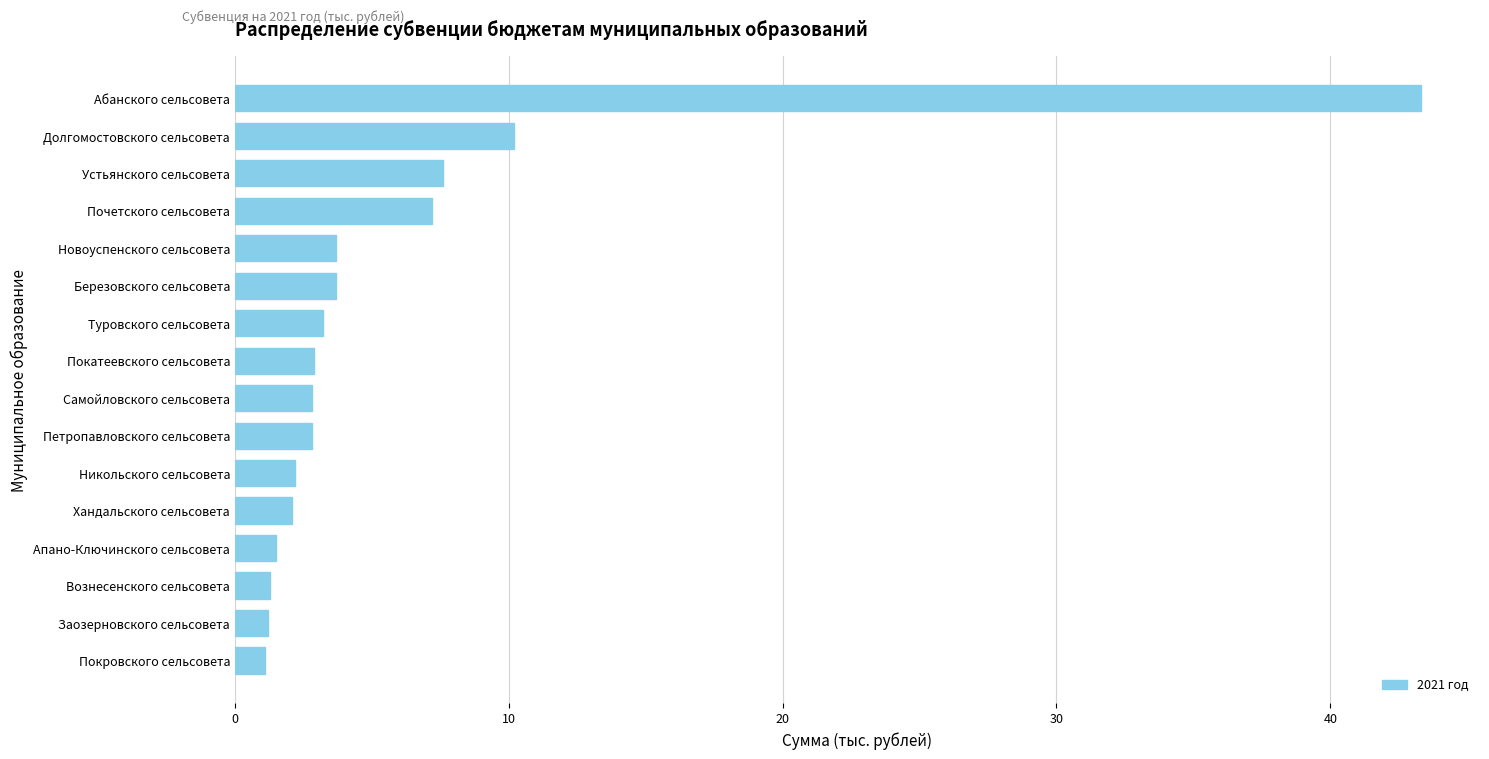

What is the sum of all values?

96.8